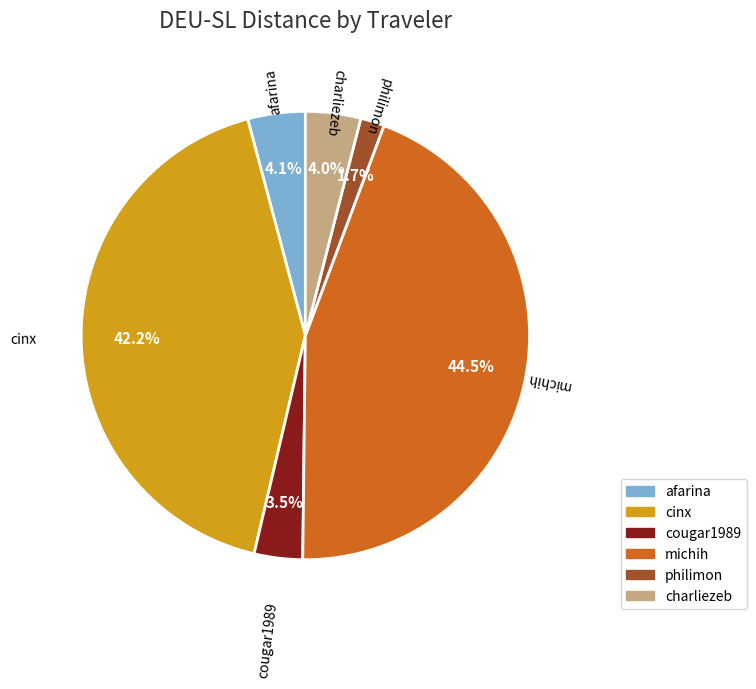

Is it true that afarina is 4% of the pie?

True